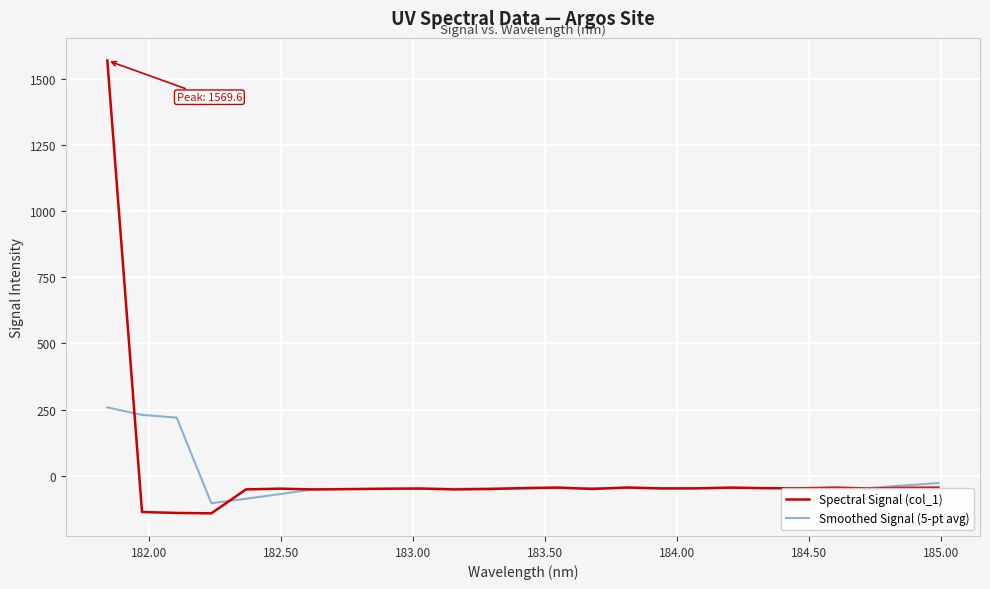

What is the minimum value for Spectral Signal (col_1)?

-142.3